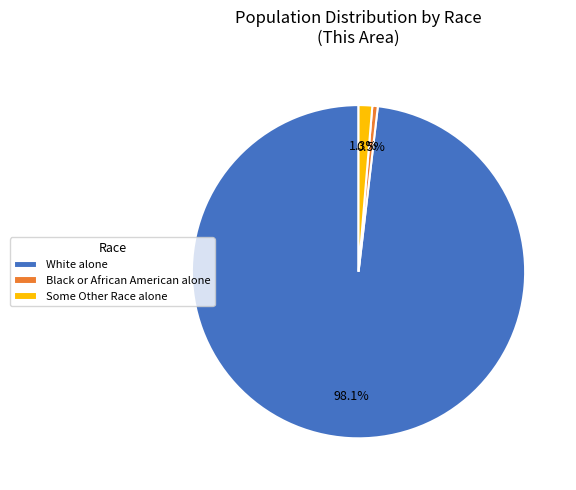

Is there any slice that represents more than half of the pie?

Yes